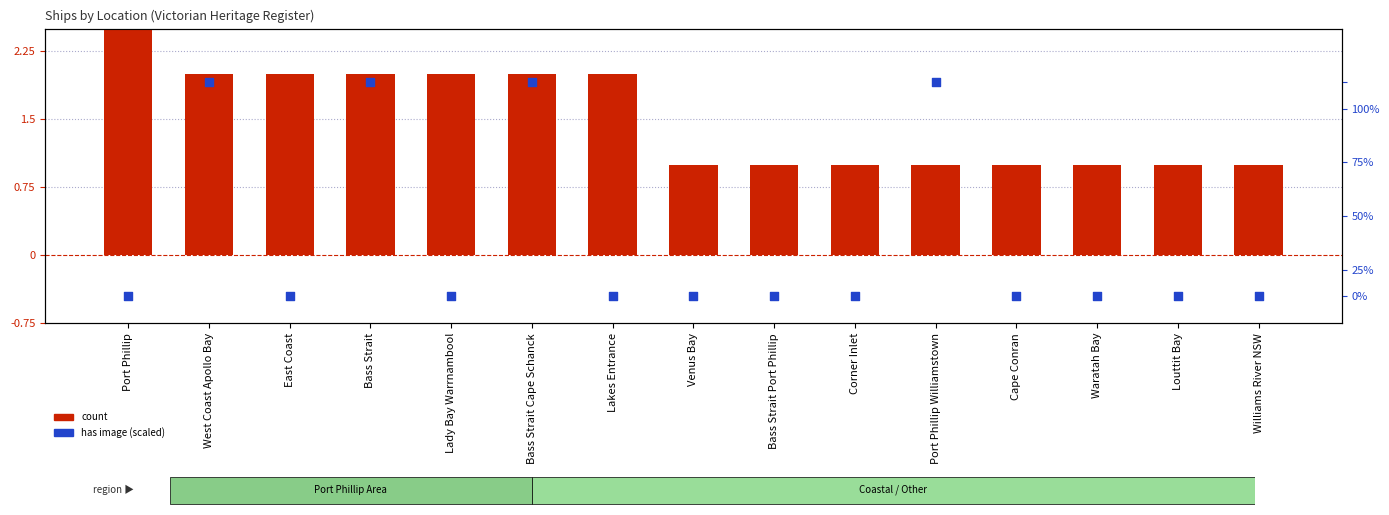

At how many categories does at least one series exceed 0?

15